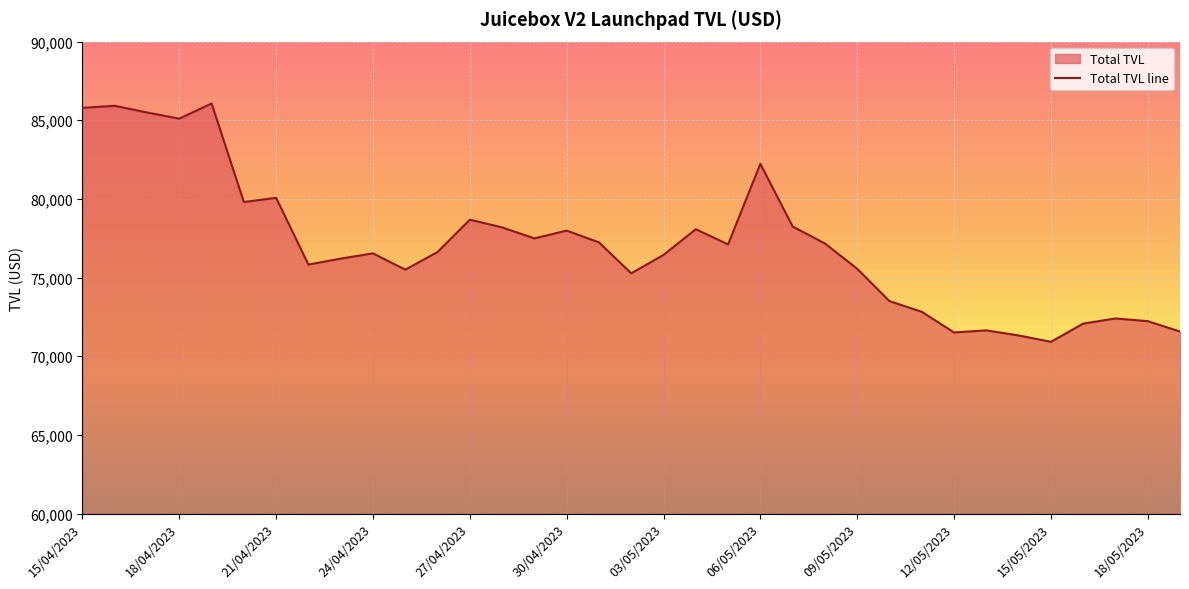

What is the value of the 19th point from the left?

76442.7